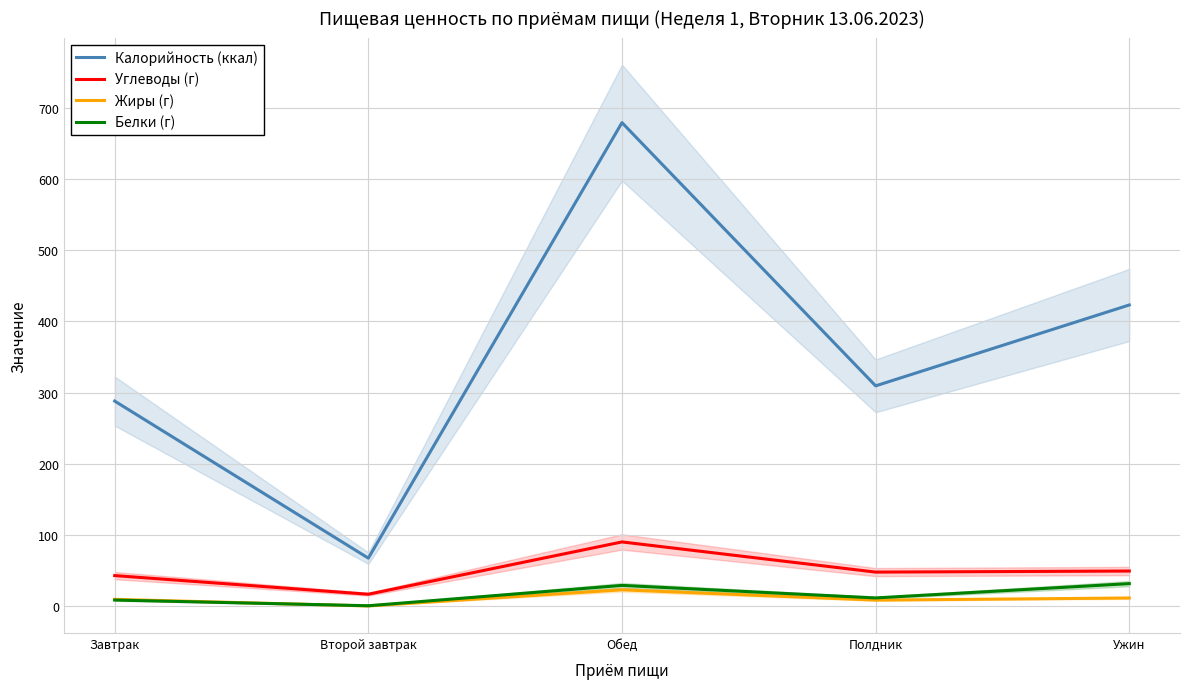

Does the chart display data point markers on the line(s)?

No